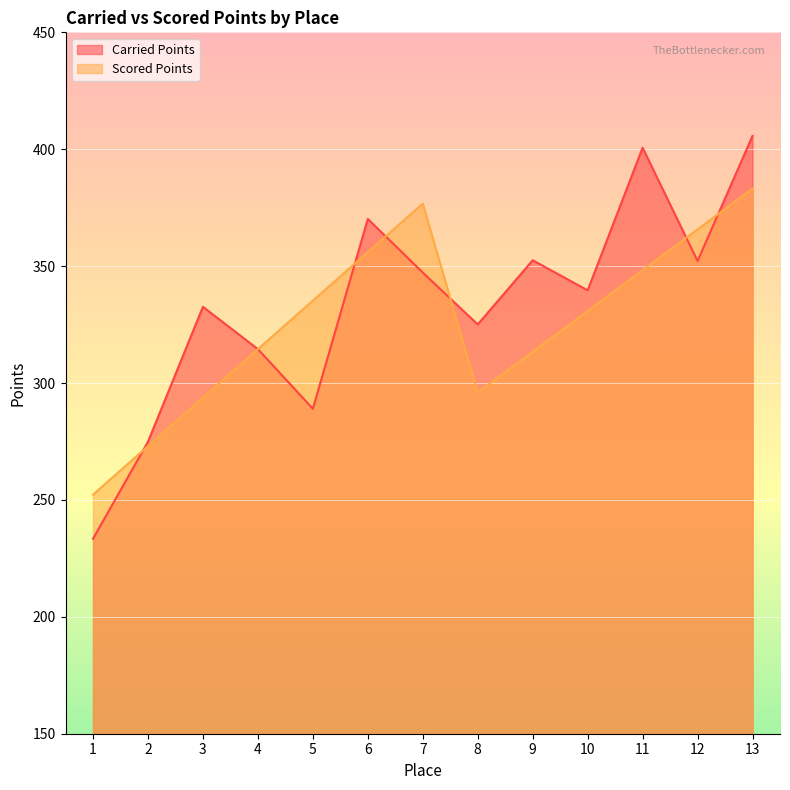

How many lines are shown in the chart?

2